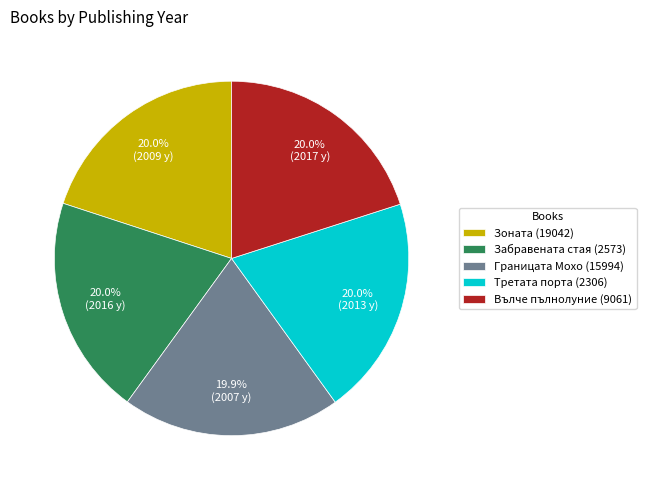

To the nearest percent, what is the average slice percentage?

20%